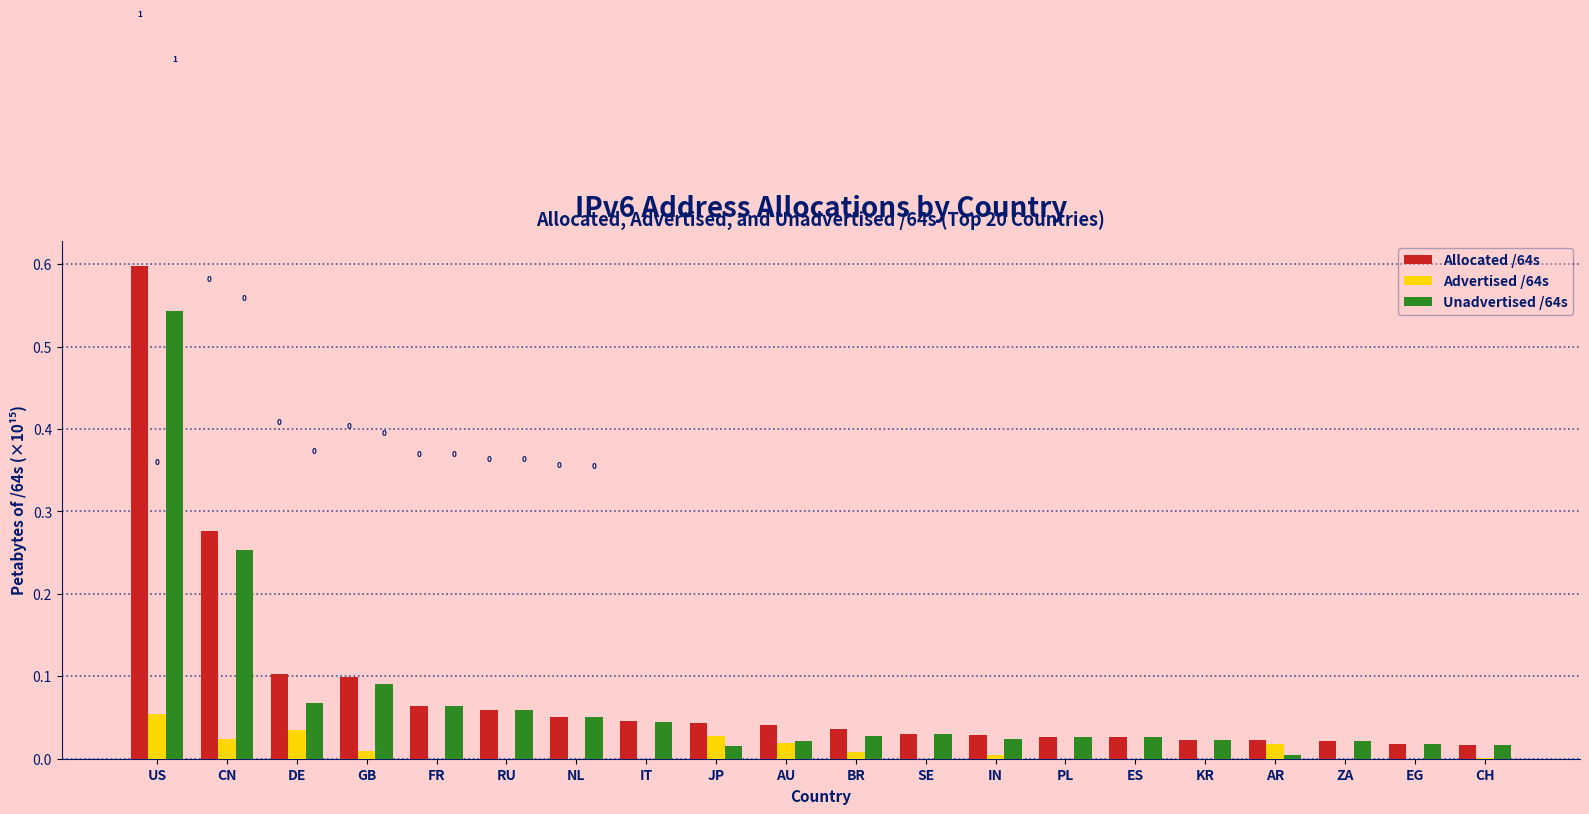

Which series changed the most between AU and EG?

Allocated /64s